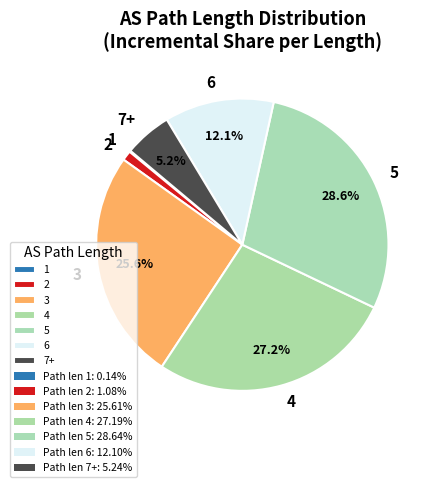

What portion of the pie excludes 6?

87.9%